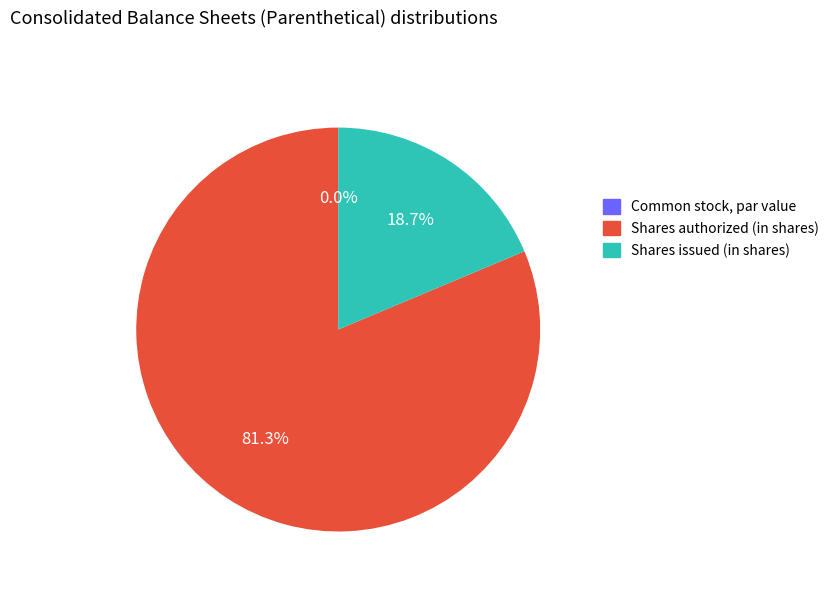

To the nearest percent, what percentage of the pie is Shares issued (in shares)?

19%